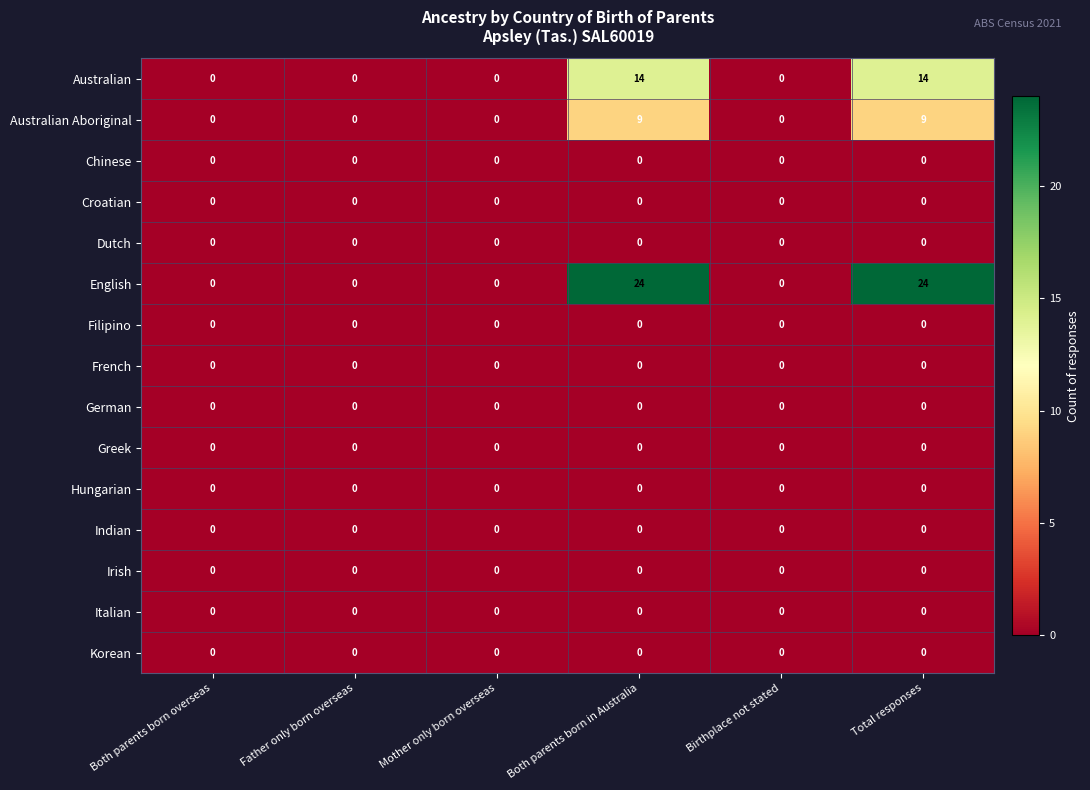

Which series has the widest spread of values?

English